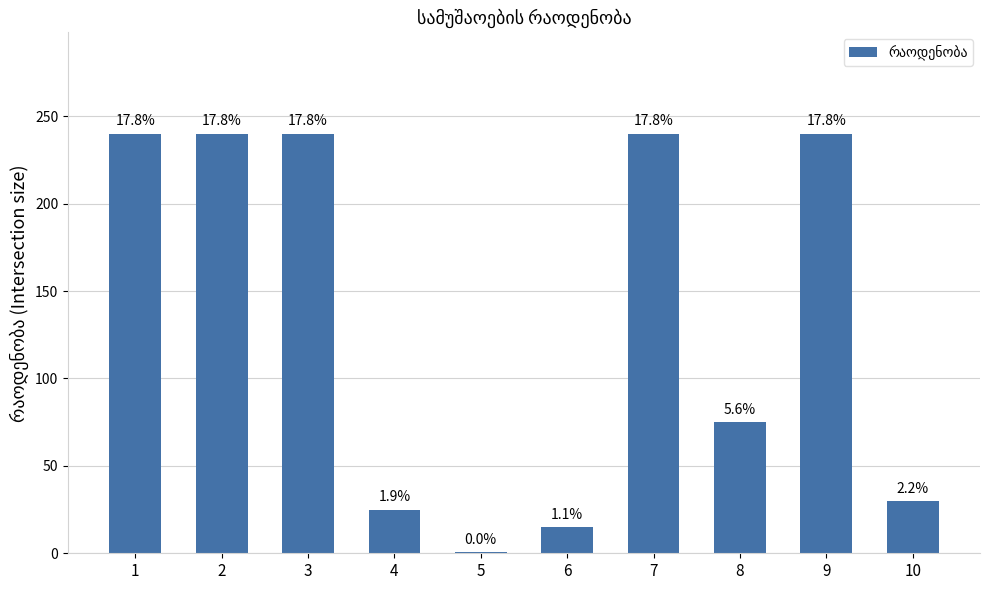

Reading right to left, what are all the values shown in this chart?

30.0	240.0	75.0	240.0	15.0	0.5	25.0	240.0	240.0	240.0